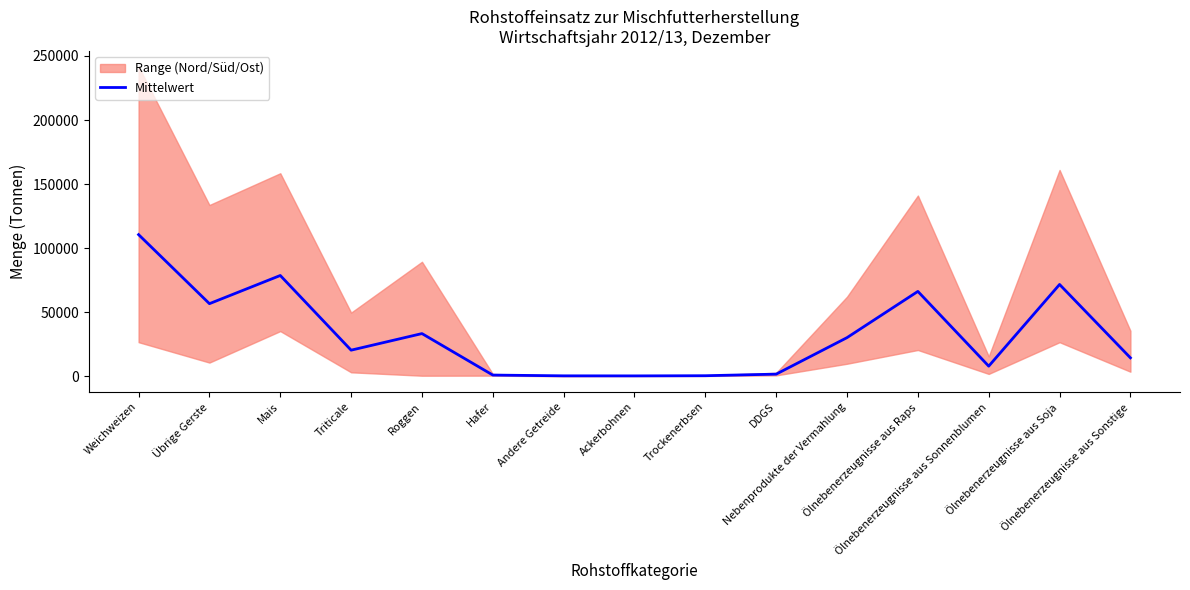

Which has a higher value, DDGS or Ölnebenerzeugnisse aus Sonnenblumen?

Ölnebenerzeugnisse aus Sonnenblumen